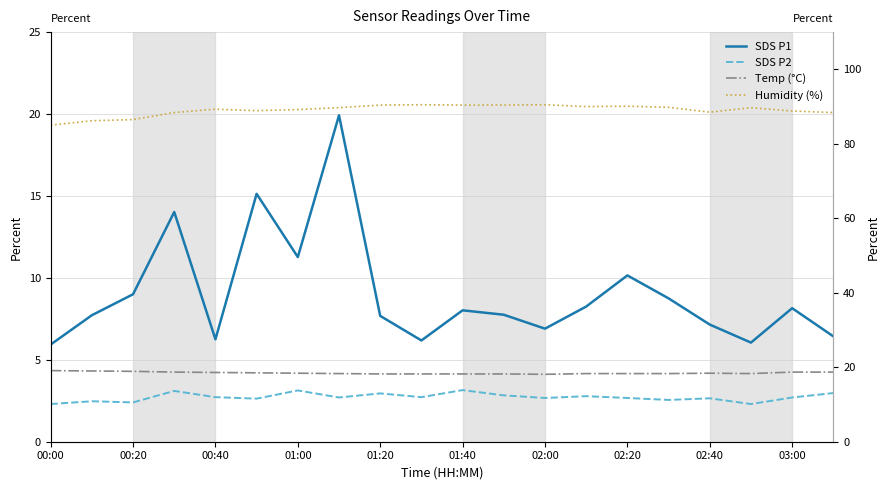

True or false: SDS P2 and Humidity (%) cross at least once.

False